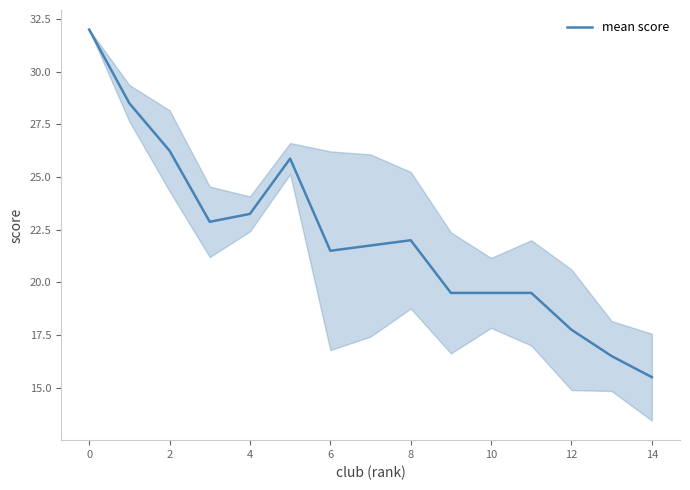

What is the difference between the maximum and minimum values?

16.5